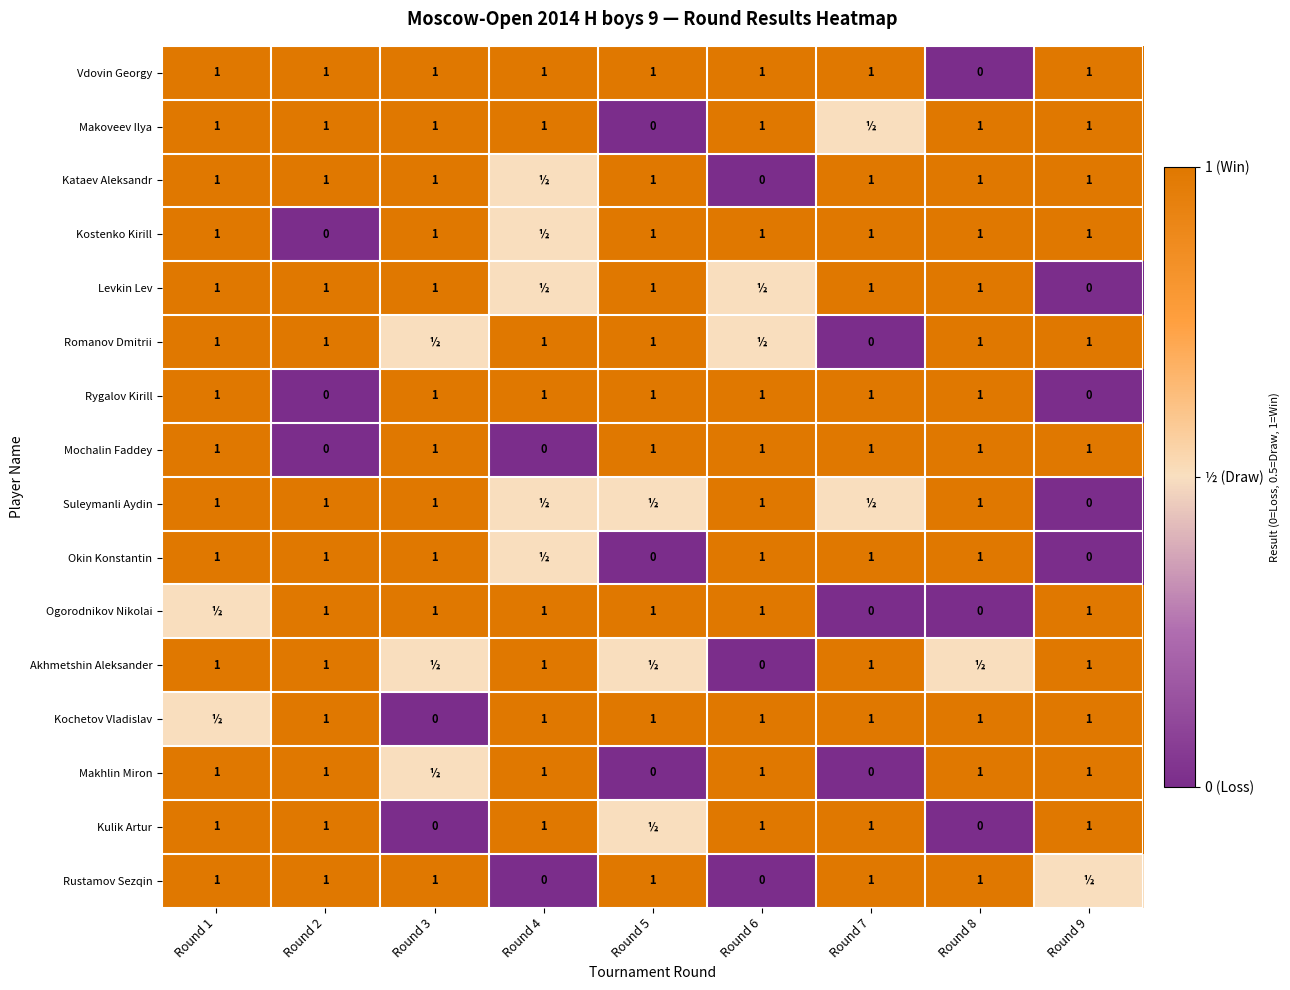

The Rustamov Sezqin series shows 0.5 at Round 1. True or false?

False